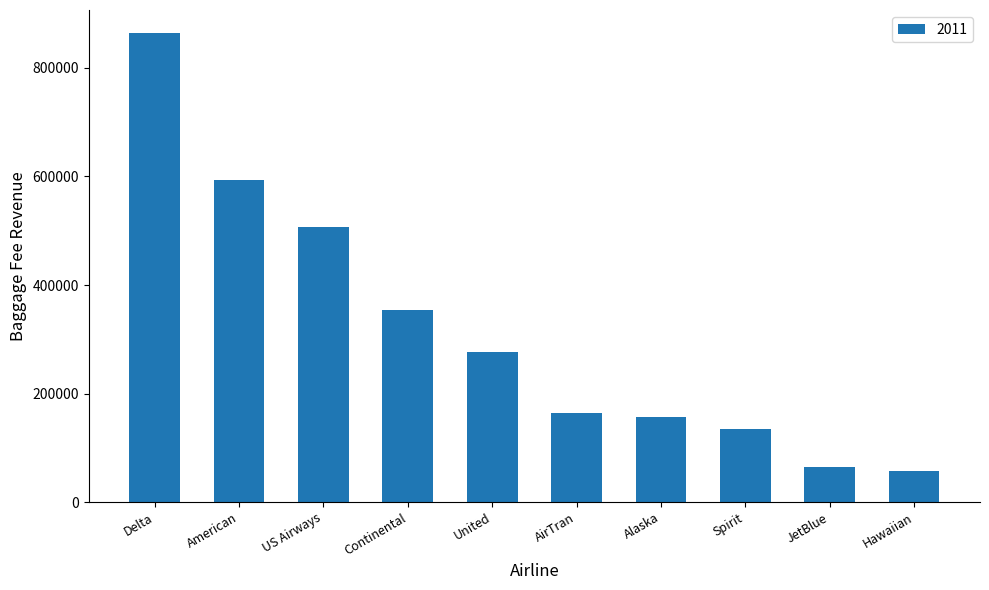

What value does the data have at Continental?

353416